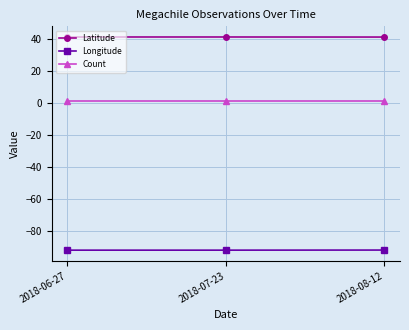

List the series in order of their overall mean, lowest first.

Longitude, Count, Latitude